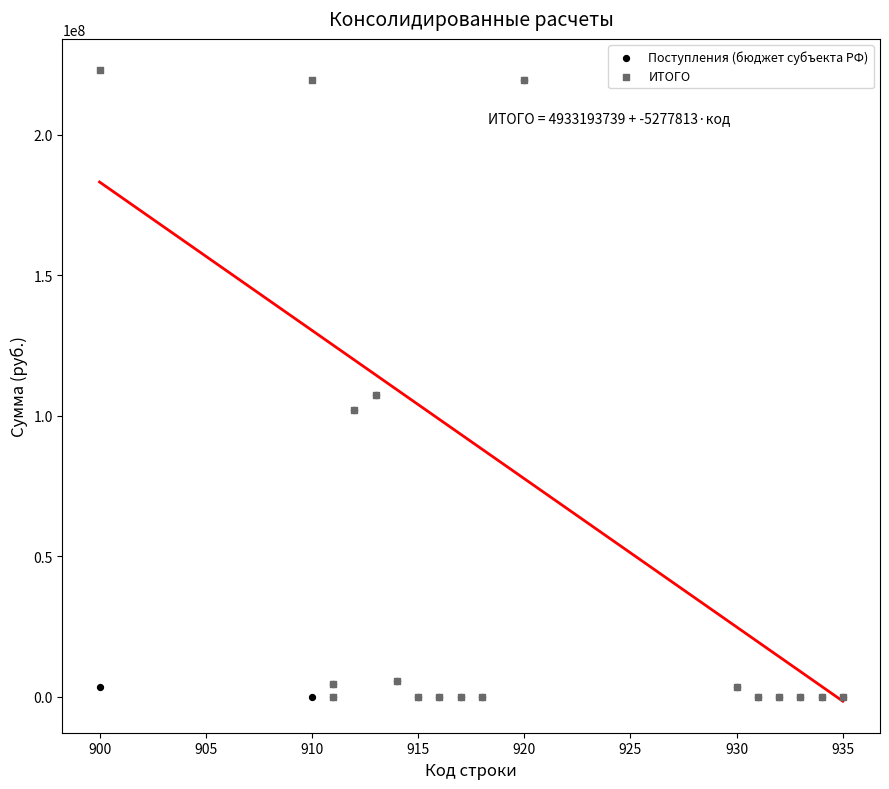

Which series contains the highest Y value?

ИТОГО